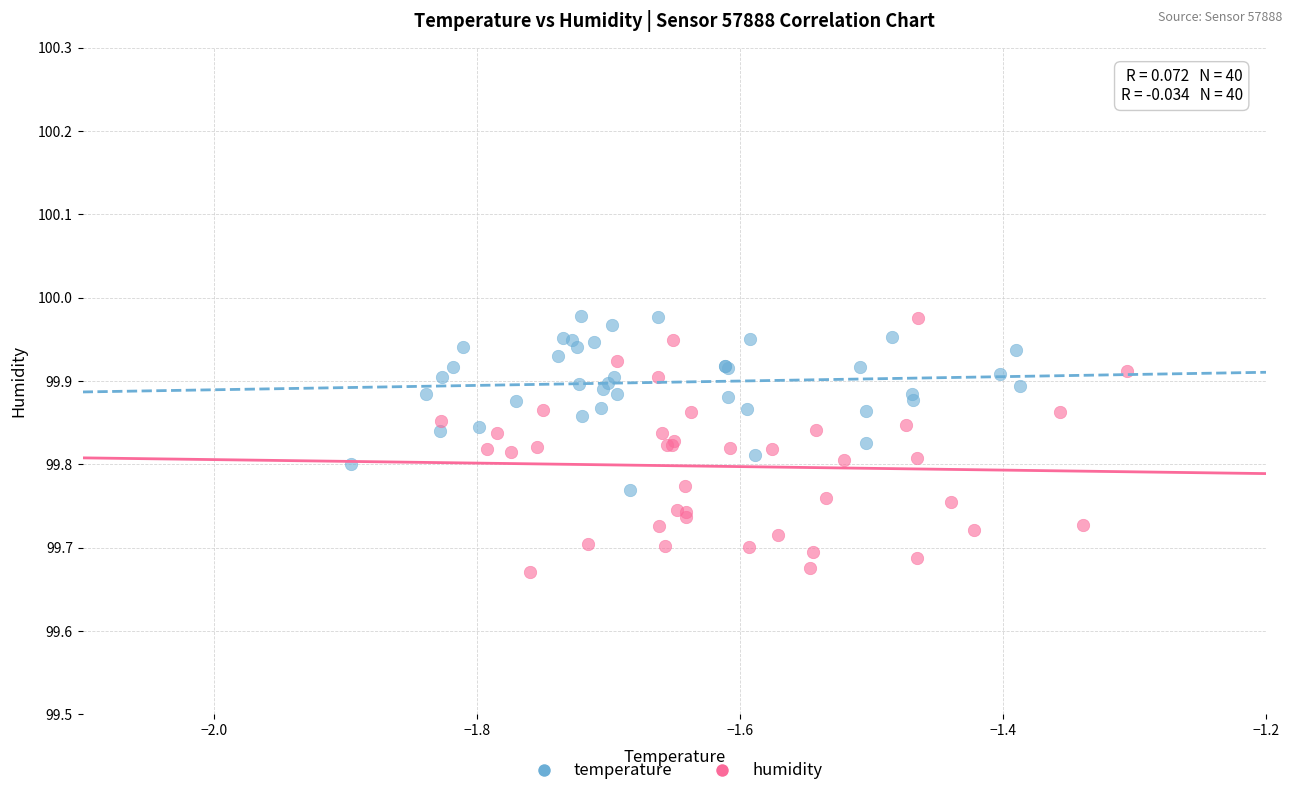

Which series contains the lowest Y value?

humidity